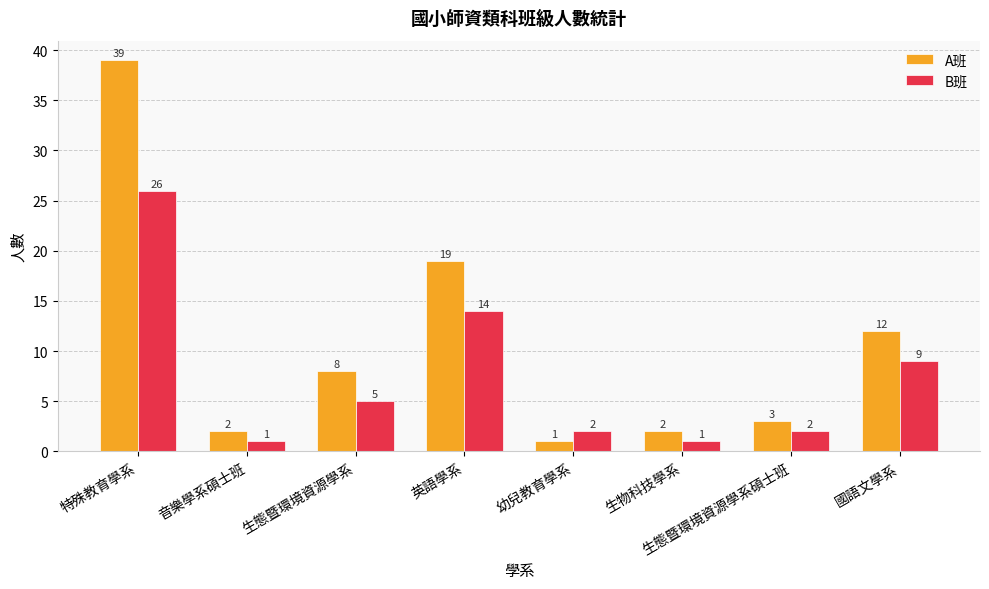

What is the label of the 6th bar from the right?

生態暨環境資源學系